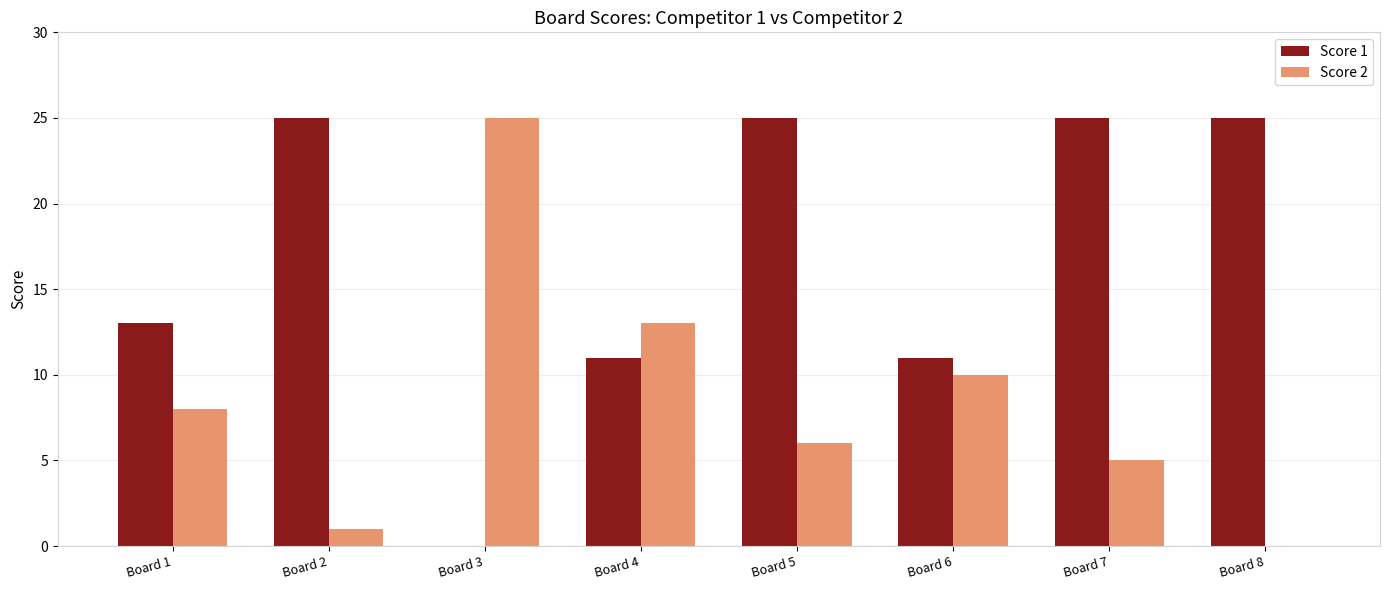

The value of Score 2 at Board 7 is 7. True or false?

False